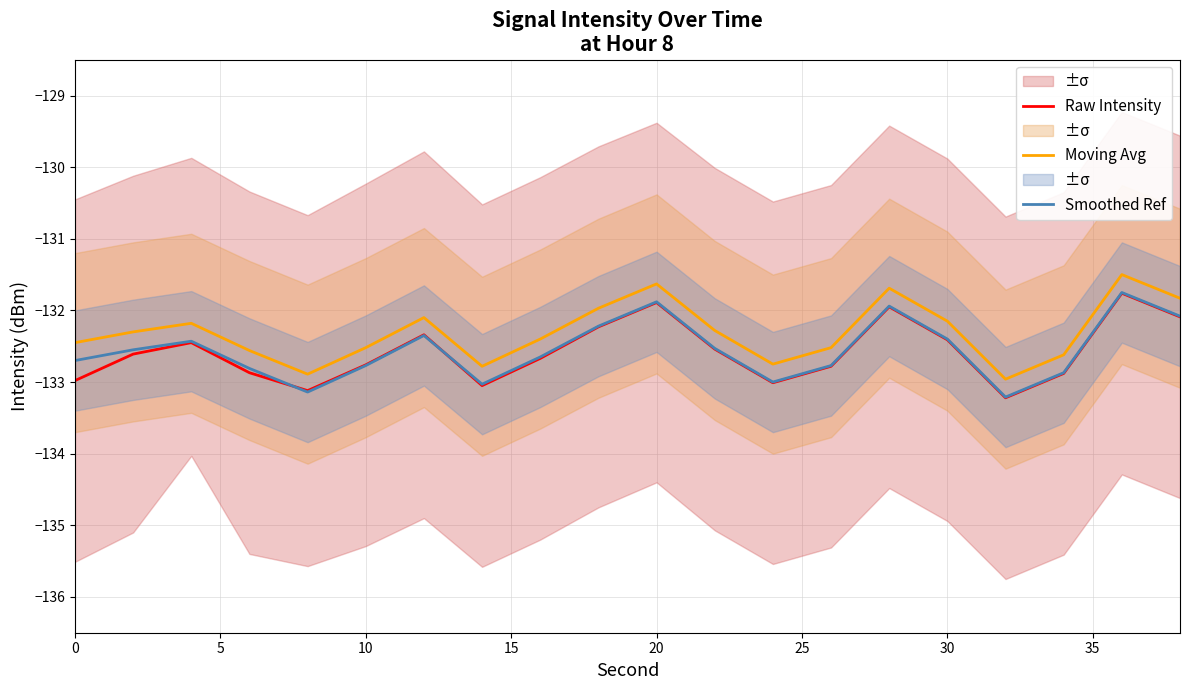

How many series are shown in this chart?

3